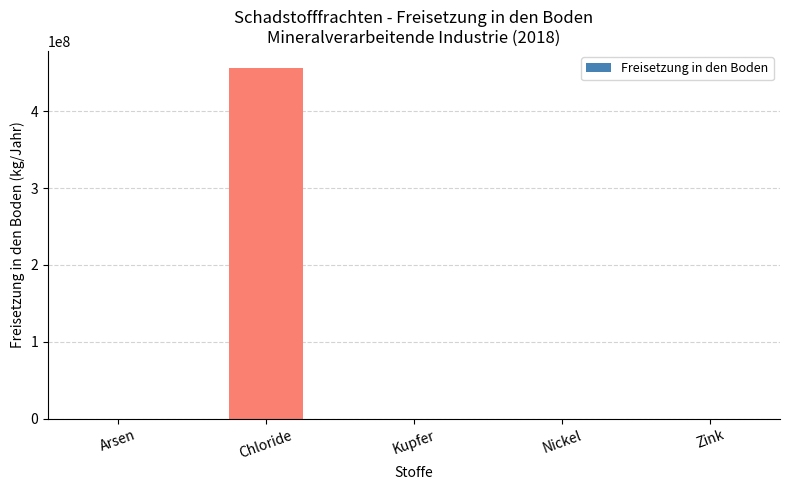

What is the change in value from Chloride to Zink?

-455519250